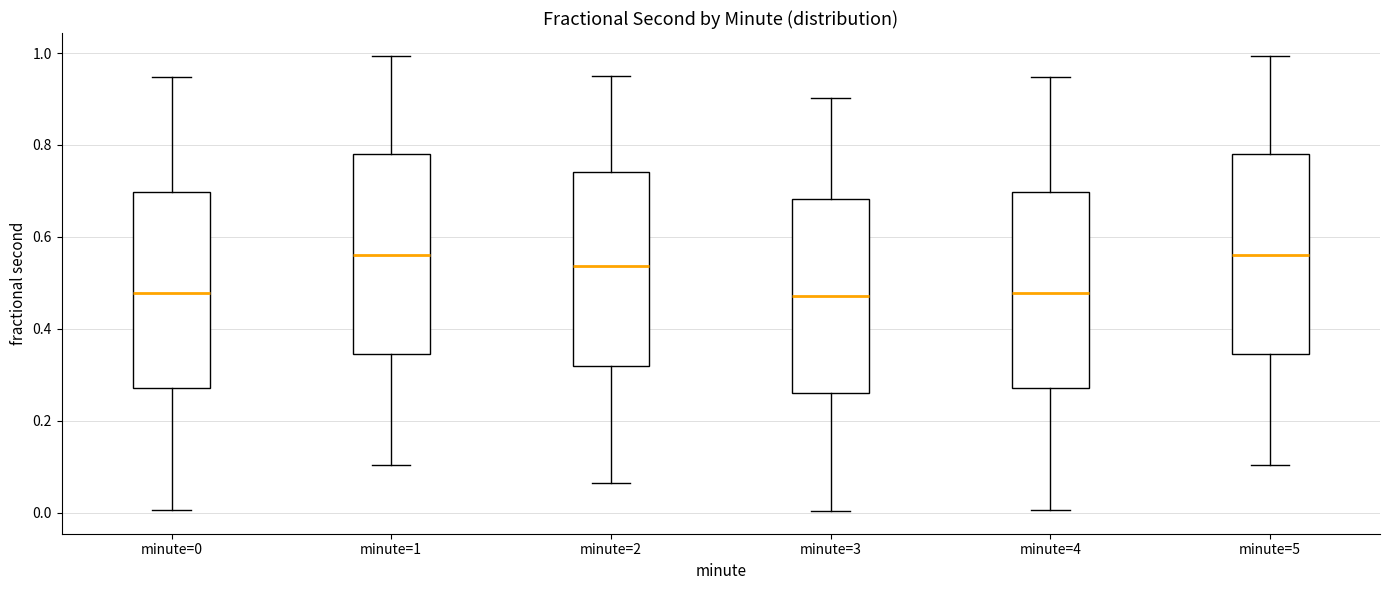

Reading left to right, read every box against the y-axis: the position of its median line, the range the box covers, and the ends of its whiskers. The values are not printed on the chart, so give them approximately, as read against the axis.

minute=0: median 0.48, box 0.28 to 0.70, whiskers 0.00 to 0.94
minute=1: median 0.56, box 0.34 to 0.78, whiskers 0.10 to 1.00
minute=2: median 0.54, box 0.32 to 0.74, whiskers 0.06 to 0.94
minute=3: median 0.48, box 0.26 to 0.68, whiskers 0.00 to 0.90
minute=4: median 0.48, box 0.28 to 0.70, whiskers 0.00 to 0.94
minute=5: median 0.56, box 0.34 to 0.78, whiskers 0.10 to 1.00